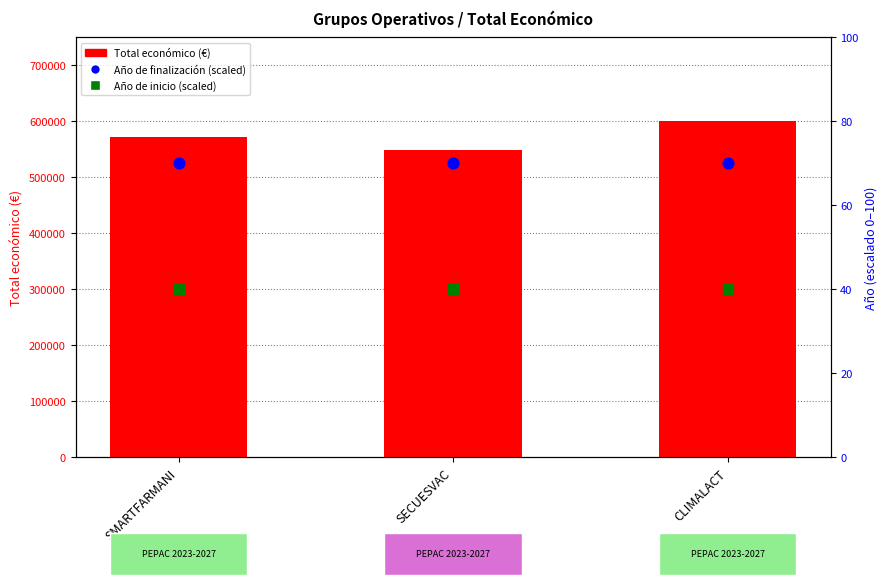

Which series has the largest total across all categories?

Total económico (€)